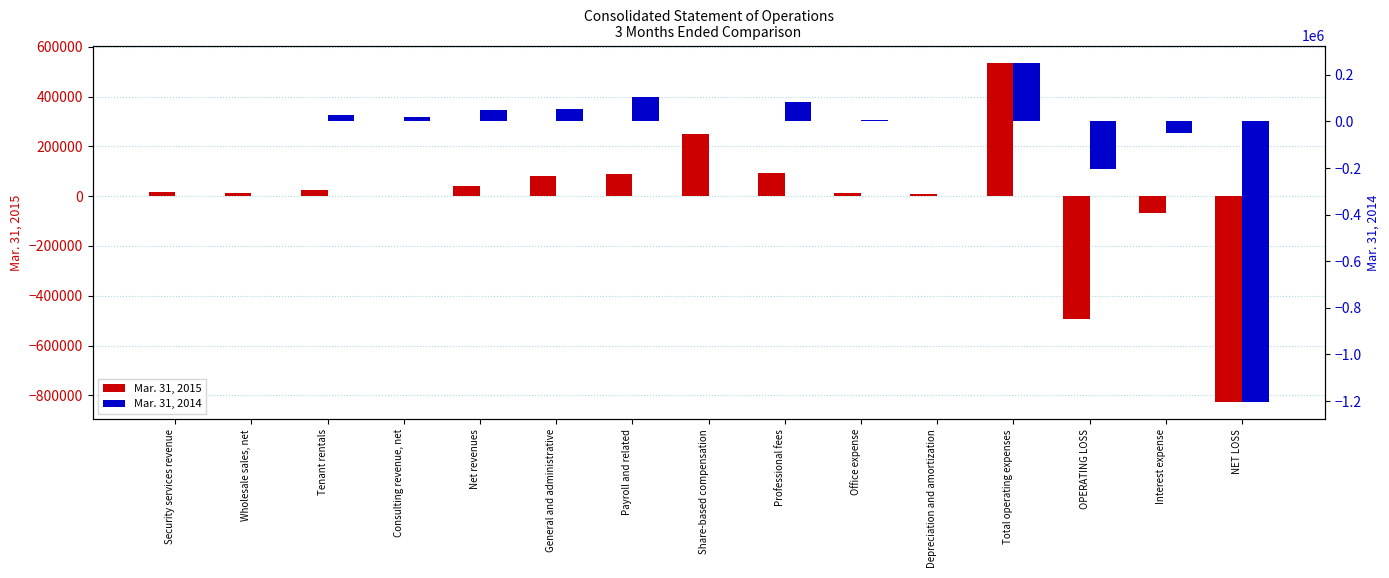

At which label does Mar. 31, 2014 reach its peak?

Total operating expenses